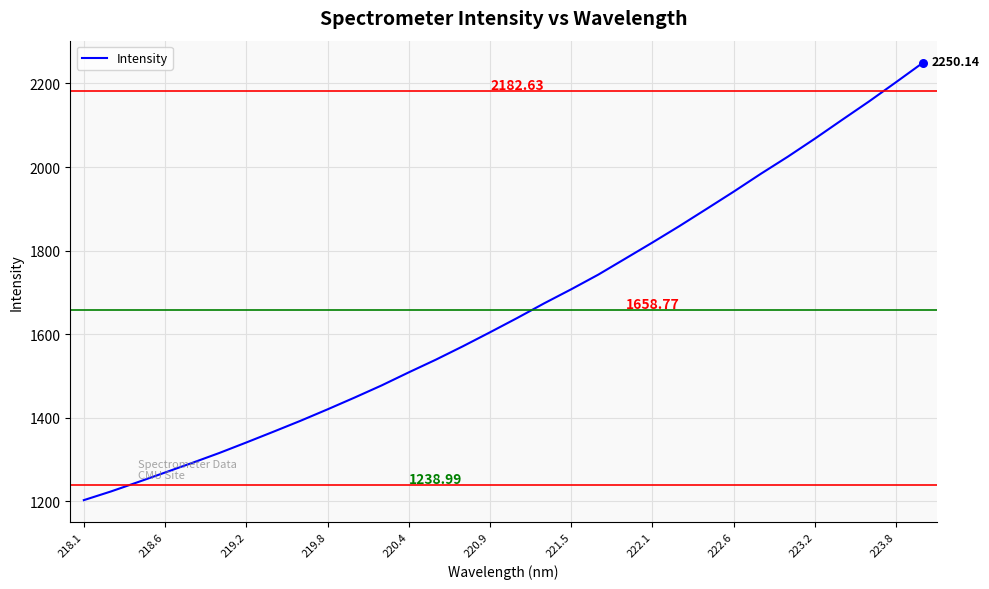

What is the difference between the maximum and minimum values?

1047.2